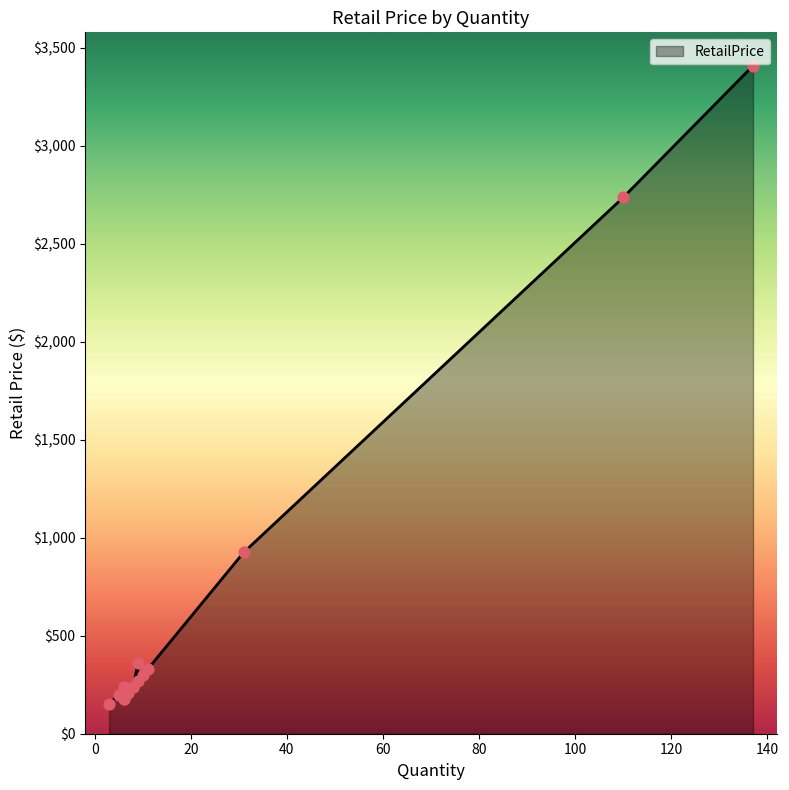

What is the ratio of the value at 31 to the value at 137?

0.3